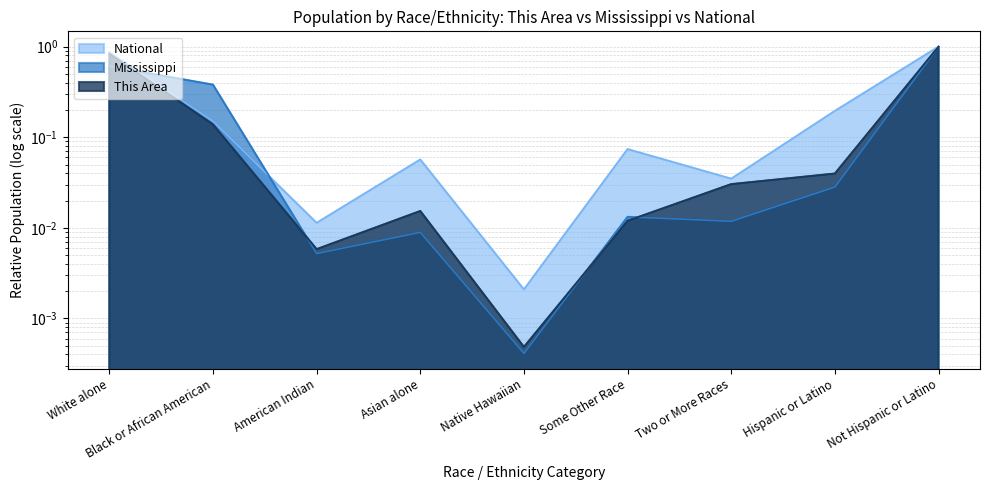

What are all the series names shown in the legend?

This Area, Mississippi, National